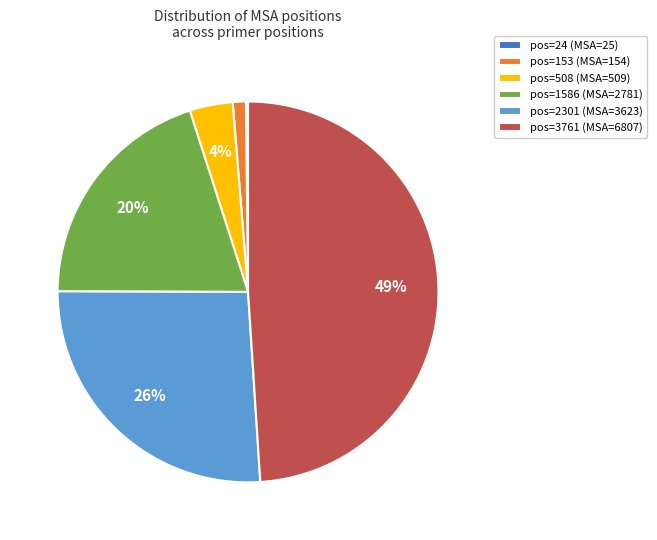

Is it true that pos=1586 (MSA=2781) is 32% of the pie?

False